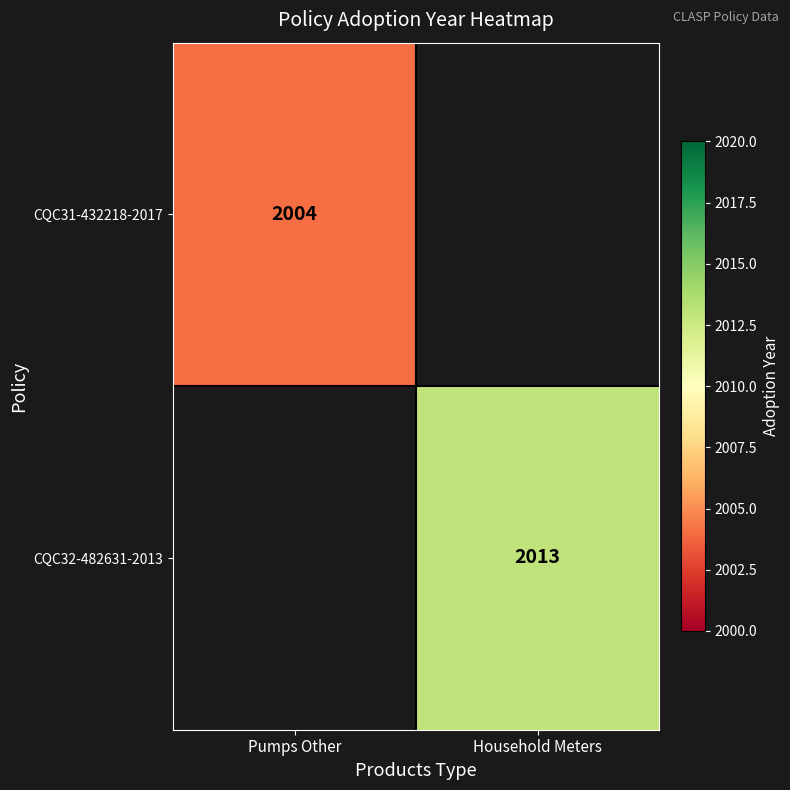

The CQC31-432218-2017 series shows 453 at Pumps Other. True or false?

False